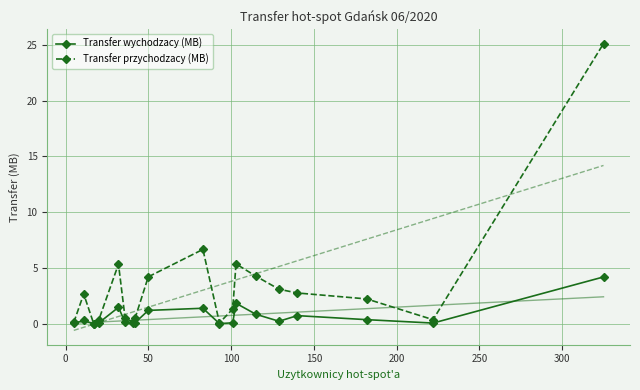

What is the maximum value for Transfer wychodzacy (MB)?

4.2